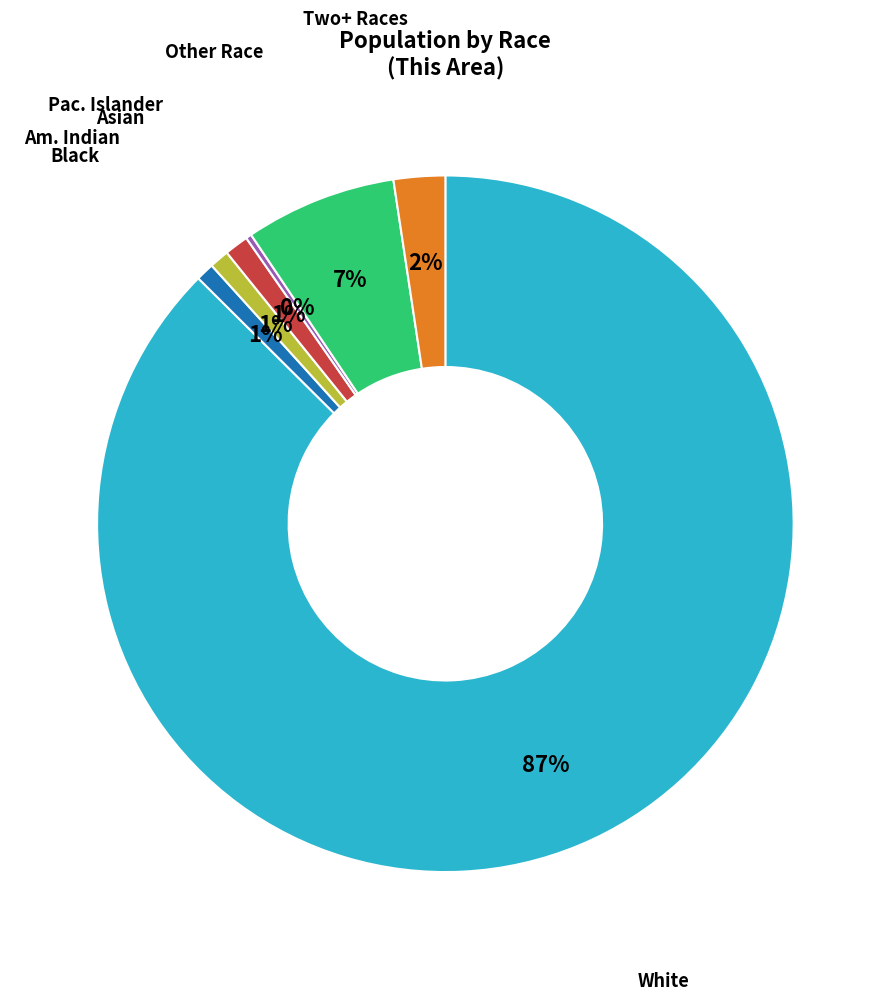

To the nearest percent, what is the average slice percentage?

14%